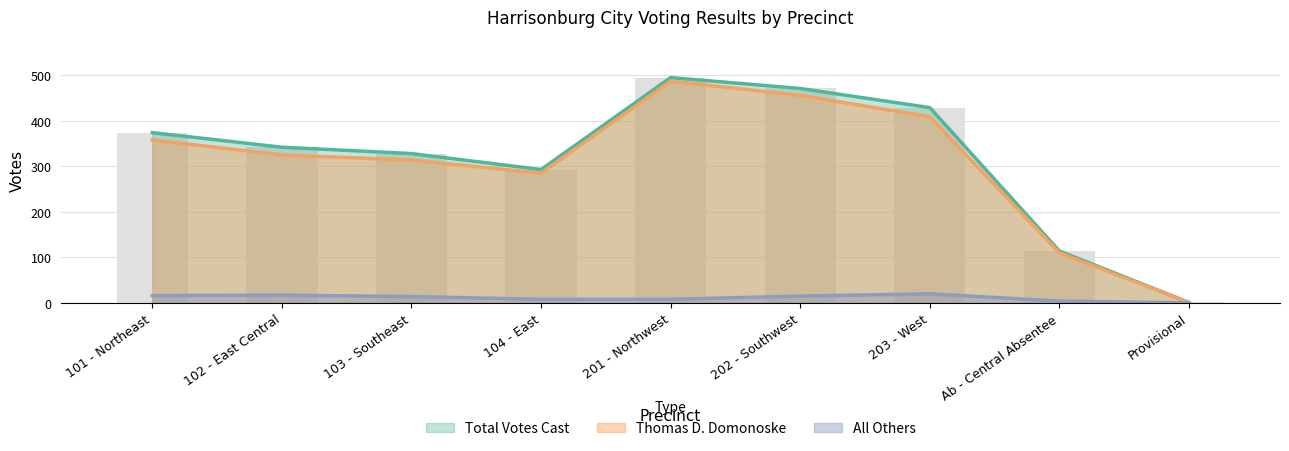

Which series has the largest range (max minus min)?

Total Votes Cast